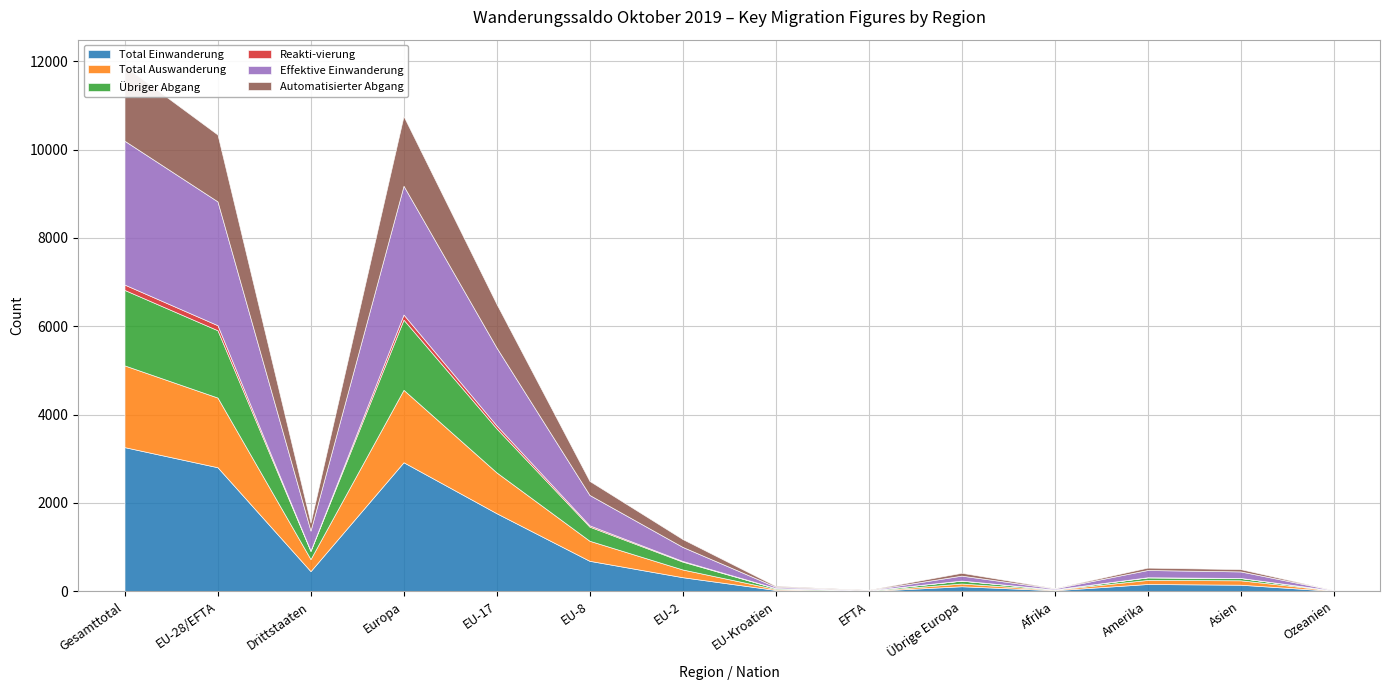

Which category has the highest value in the Übriger Abgang series?

Gesamttotal